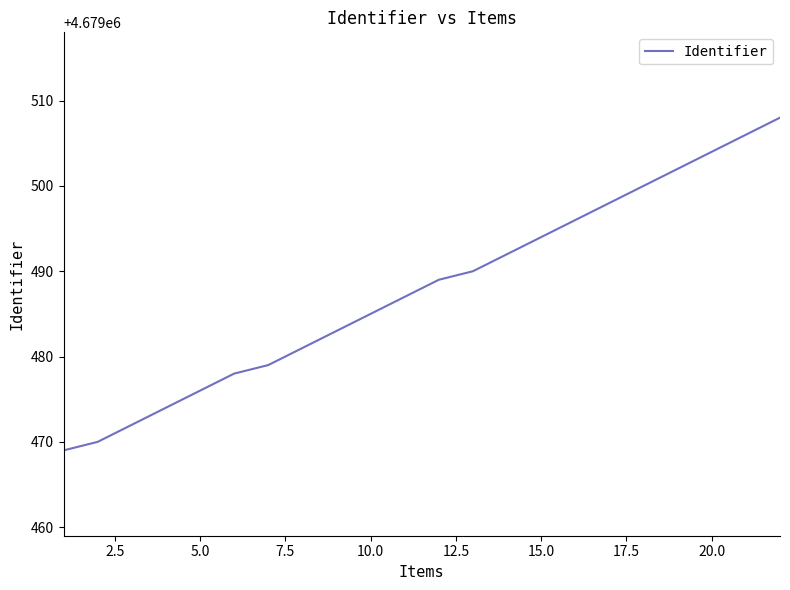

What is the minimum value shown in the chart?

4679469